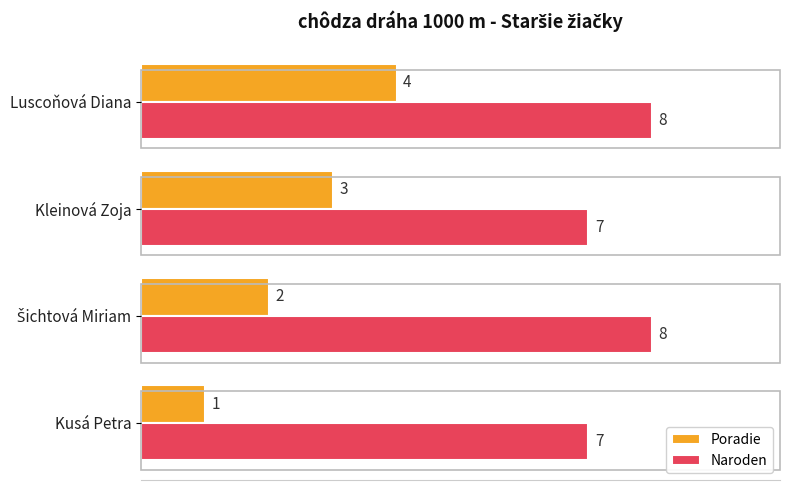

How many distinct data groups are displayed?

2